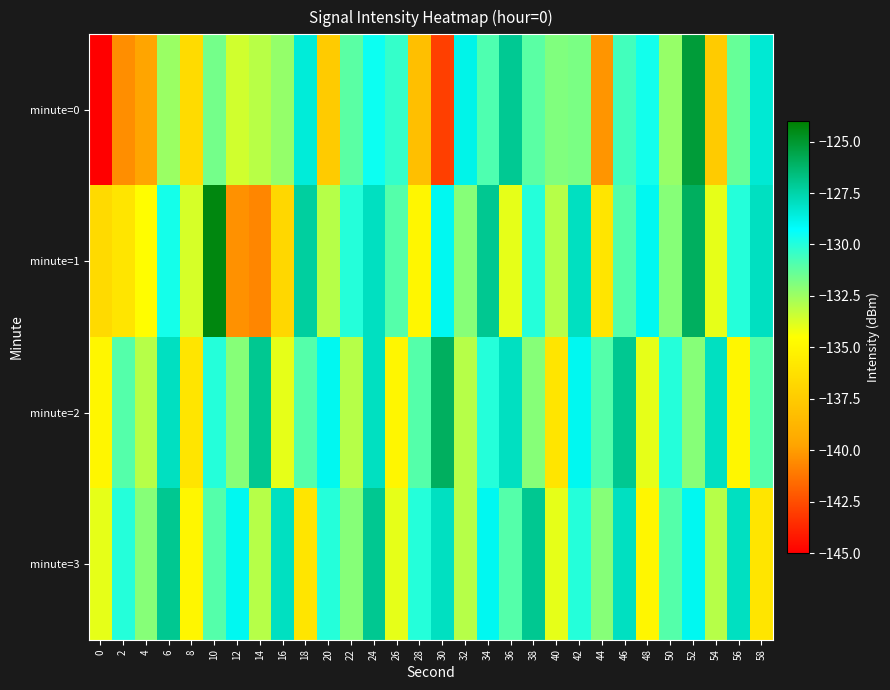

Which series has the largest range (max minus min)?

minute=0